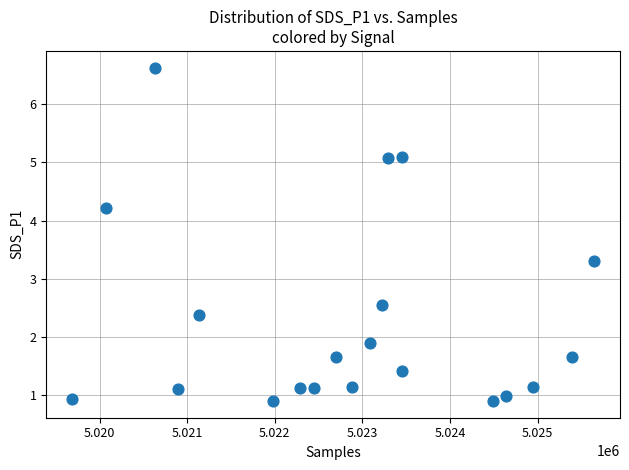

What Y value in the scatter plot is closest to 3?

3.3